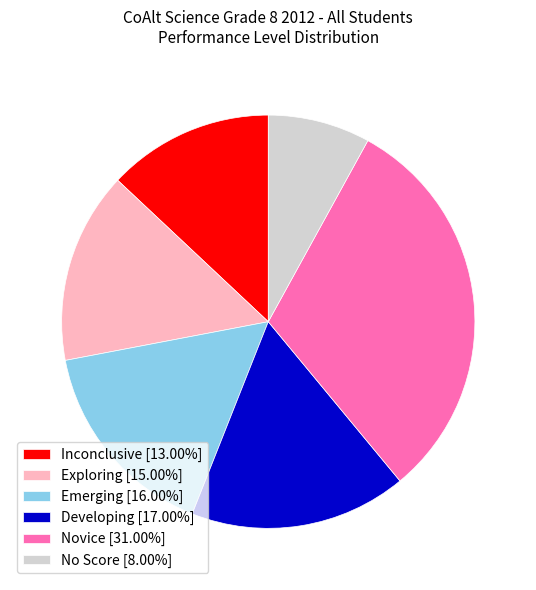

Rank the categories by value from highest to lowest.

Novice, Developing, Emerging, Exploring, Inconclusive, No Score